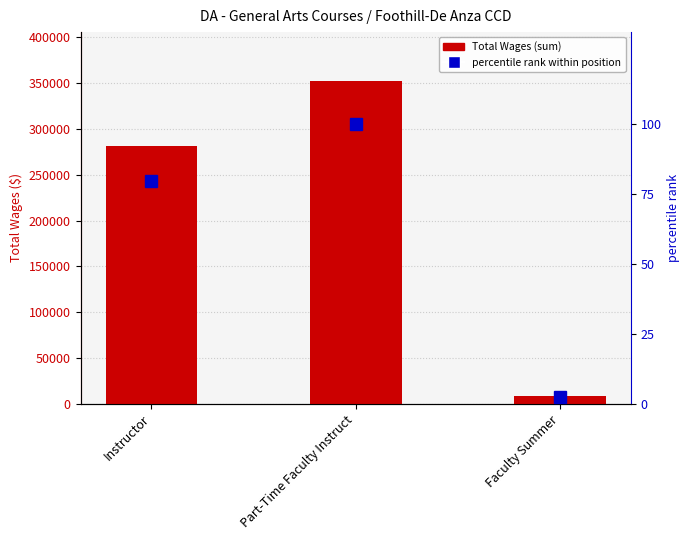

The percentile rank within position series shows 44.1 at Part-Time Faculty Instruct. True or false?

False